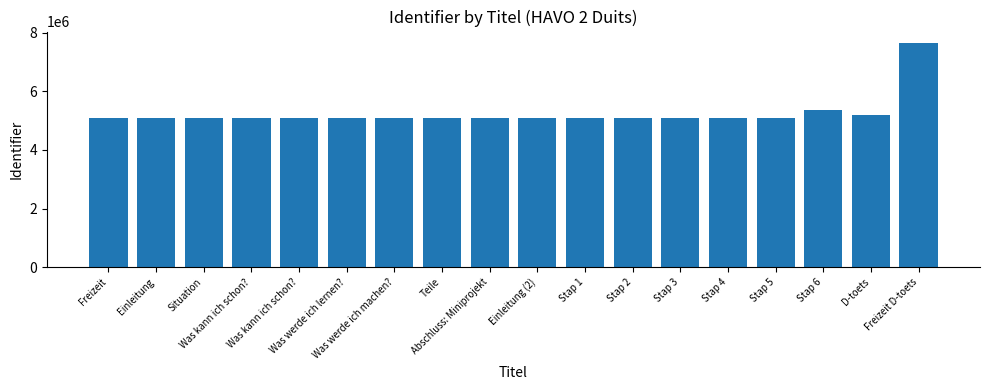

What is the difference between the values at Teile and Situation?

4